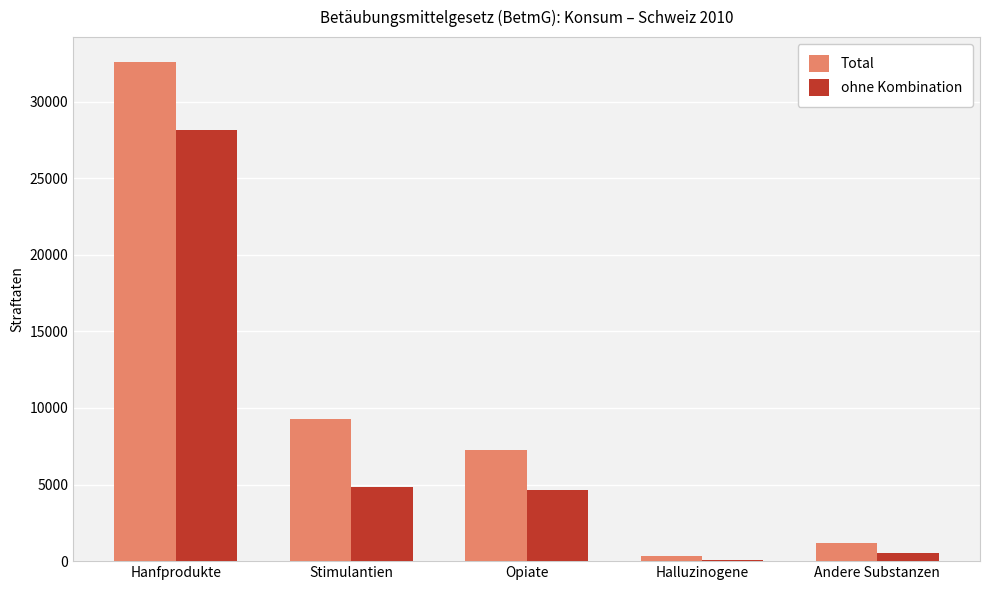

Reading left to right, what are all the values shown in this chart?

Total: Hanfprodukte=32583	Stimulantien=9292	Opiate=7251	Halluzinogene=321	Andere Substanzen=1207
ohne Kombination: Hanfprodukte=28166	Stimulantien=4833	Opiate=4669	Halluzinogene=72	Andere Substanzen=508